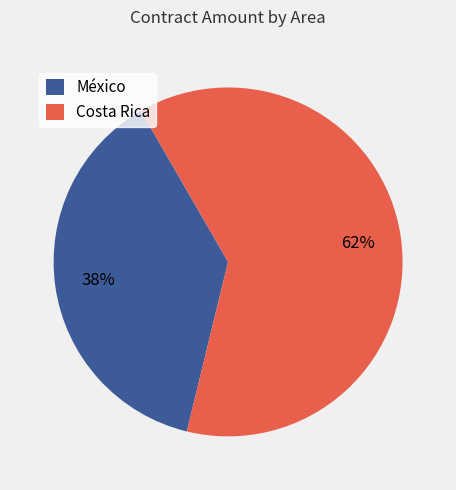

How many segments does this pie chart have?

2